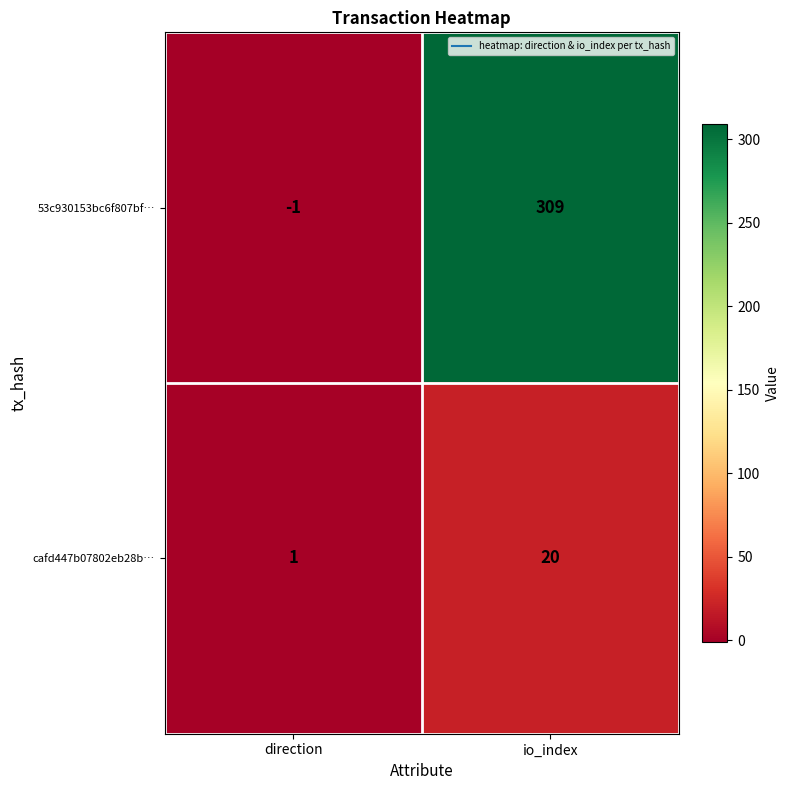

What is the maximum value shown in the chart?

309